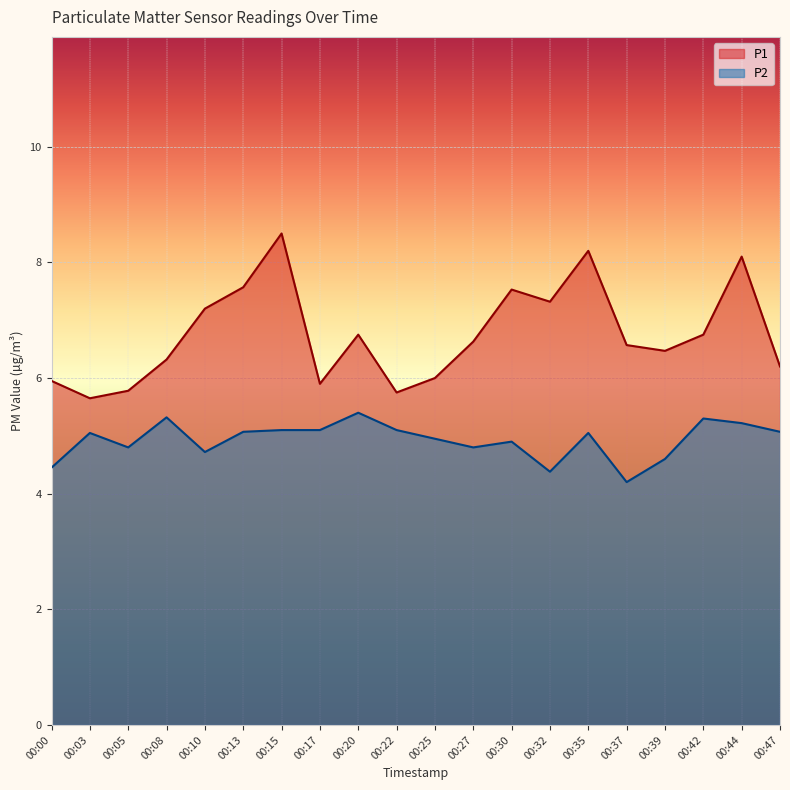

Count the number of categories in the chart.

20